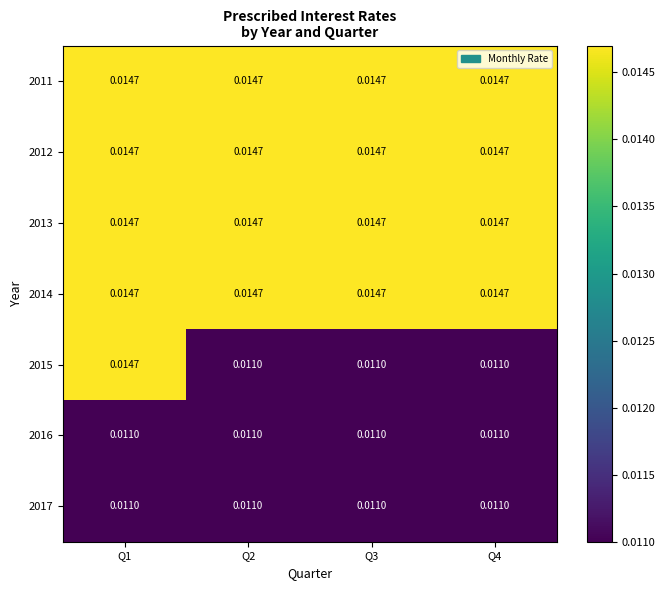

Is the value of 2016 at Q2 greater than the value of 2012 at Q4?

No